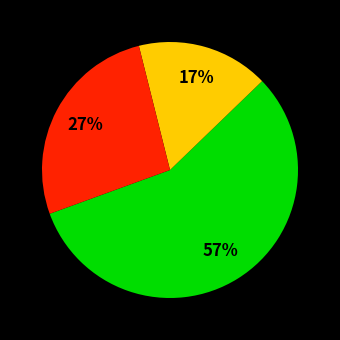

Is there a majority slice in this chart?

Yes